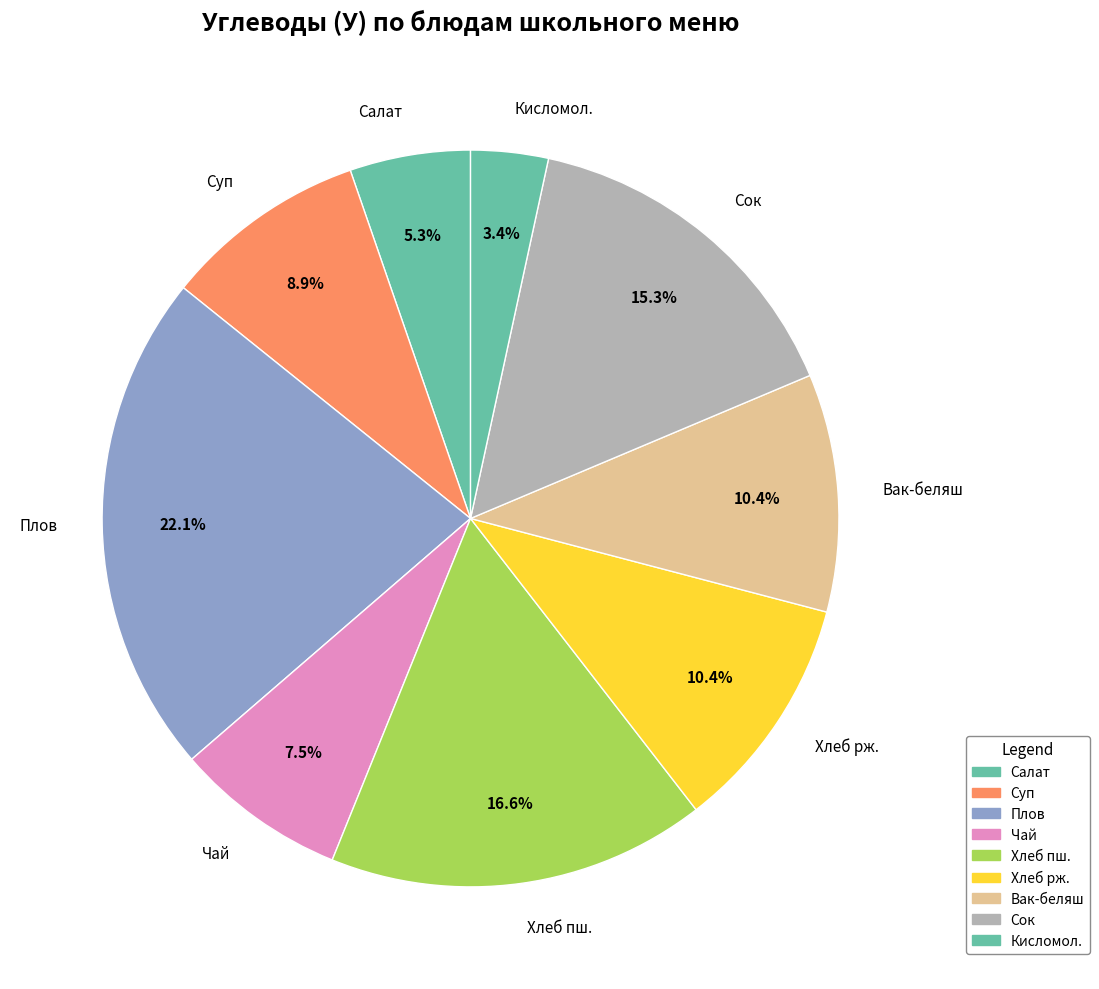

To the nearest percent, what is the difference between the largest and smallest slice percentages?

19%